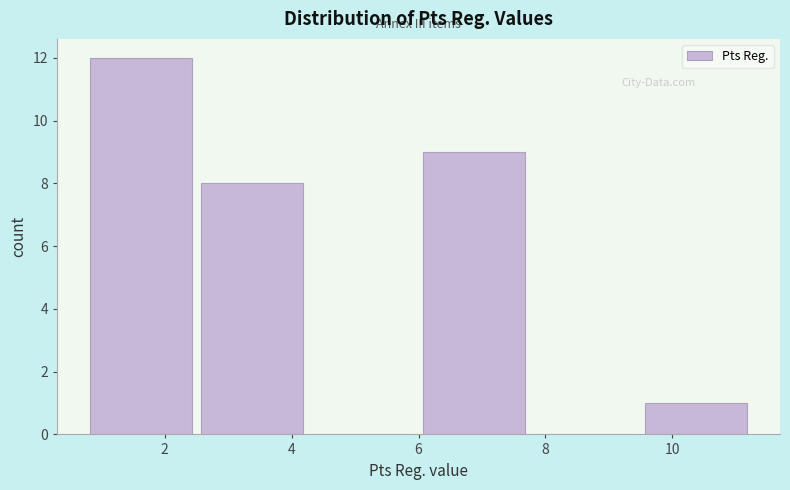

Reading left to right, list every bar in this chart as the range it spans on the x-axis followed by its height. Neither the bar edges nor the heights are printed on the chart, so give them approximately, as read against the axes.

0.75 to 2.50: 12
2.50 to 4.25: 8
4.25 to 6.00: 0
6.00 to 7.75: 9
7.75 to 9.50: 0
9.50 to 11.25: 1